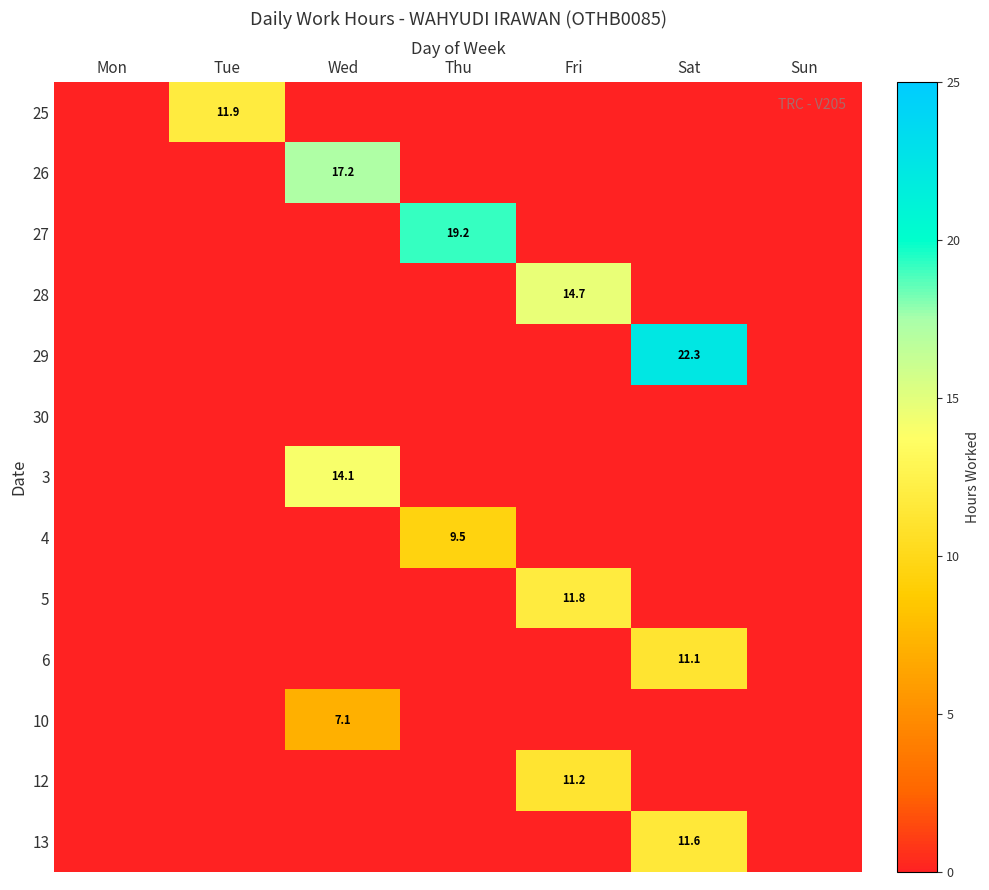

The 26 series shows 17.2 at Wed. True or false?

True